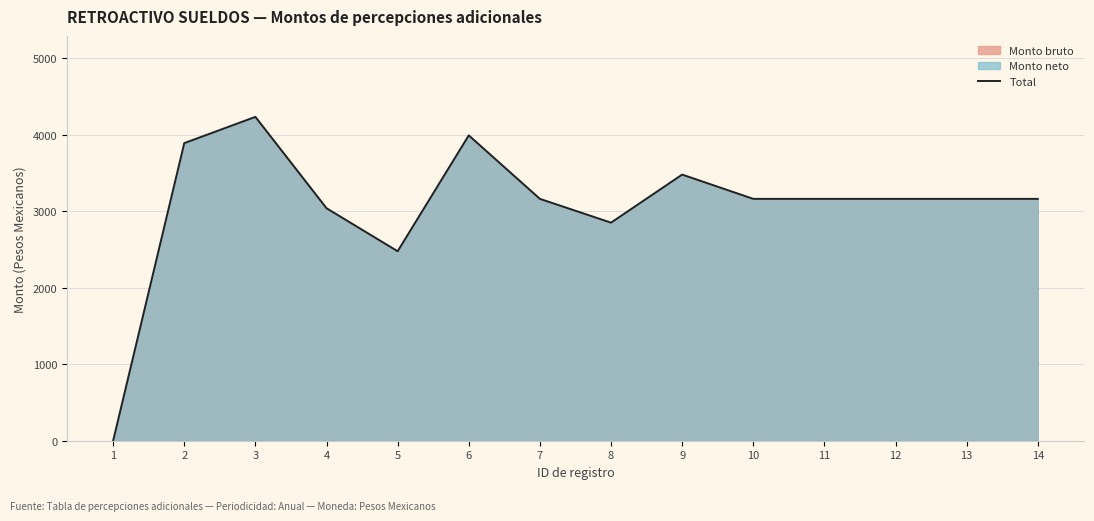

How many series are shown in this chart?

1